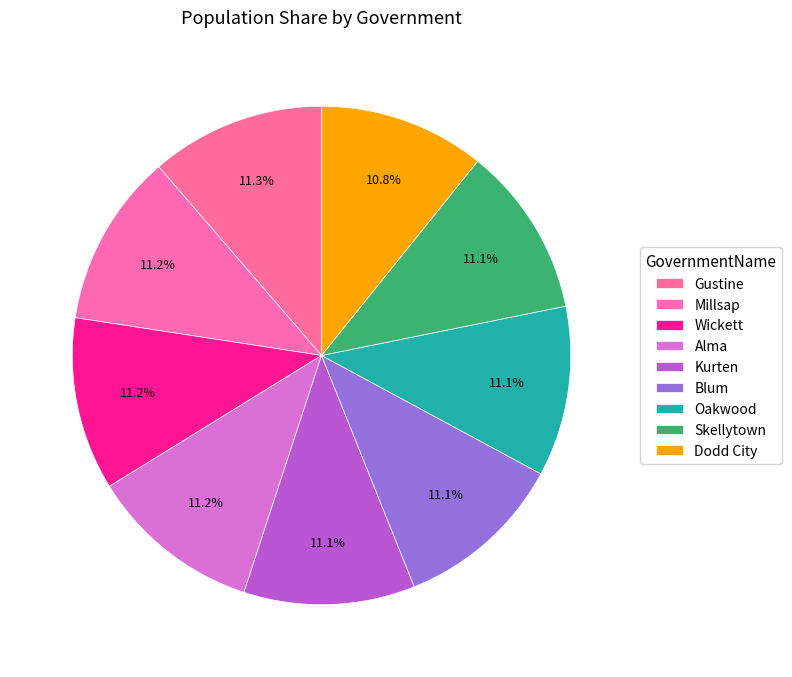

How much of the chart is everything except Skellytown?

88.9%